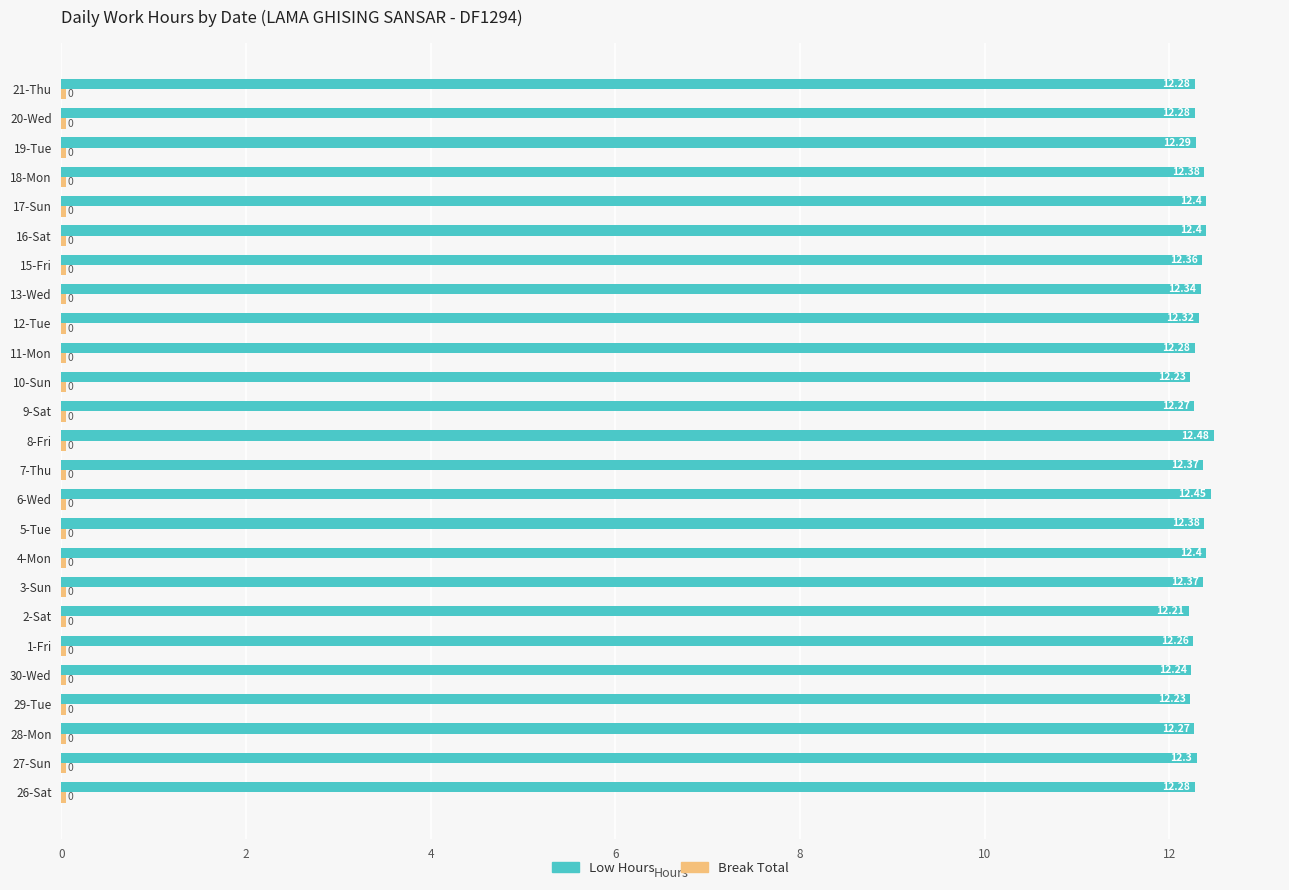

At how many categories does at least one series exceed 1?

25